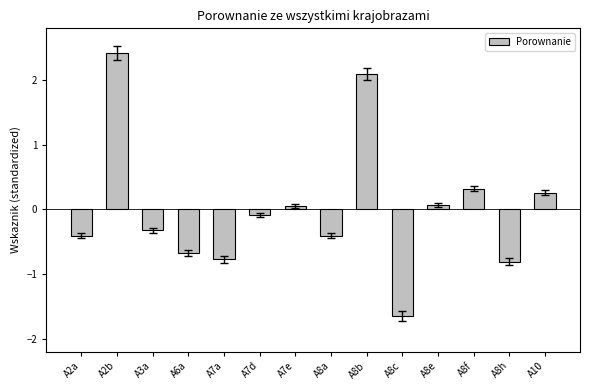

What position from the left is A7d?

6